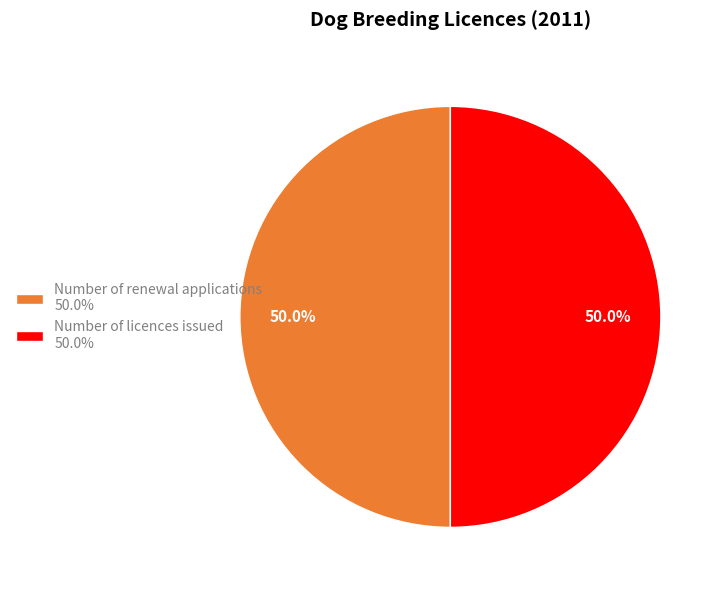

Is the sum of Number of licences issued 50.0% and Number of renewal applications 50.0% greater than half?

Yes